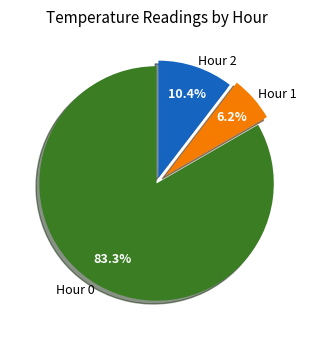

Between Hour 2 and Hour 0, which is larger?

Hour 0